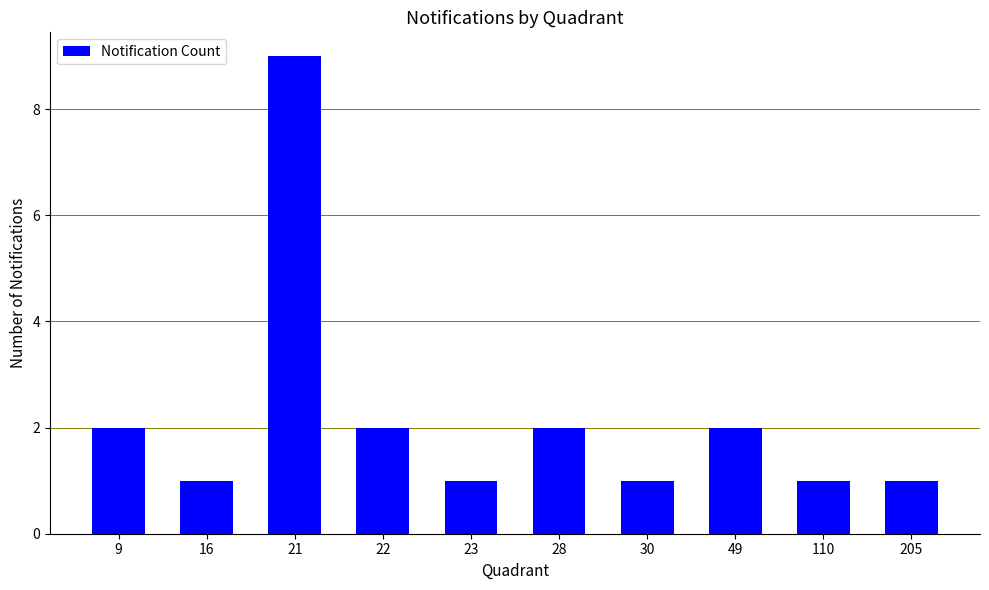

Which category has the highest value across all series?

21